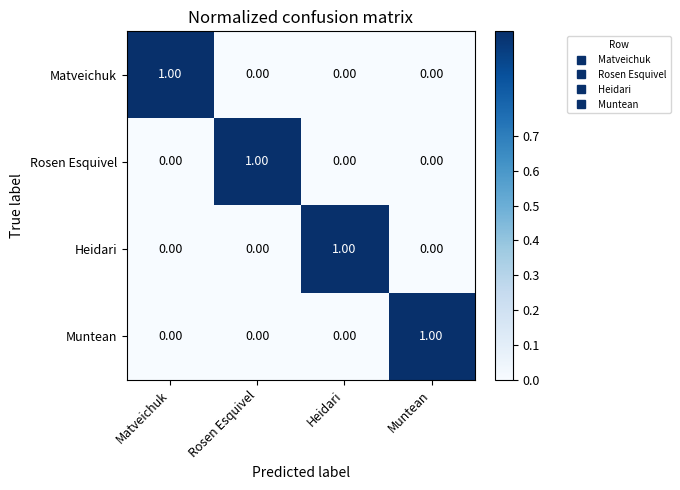

At how many categories does at least one series exceed 0?

4